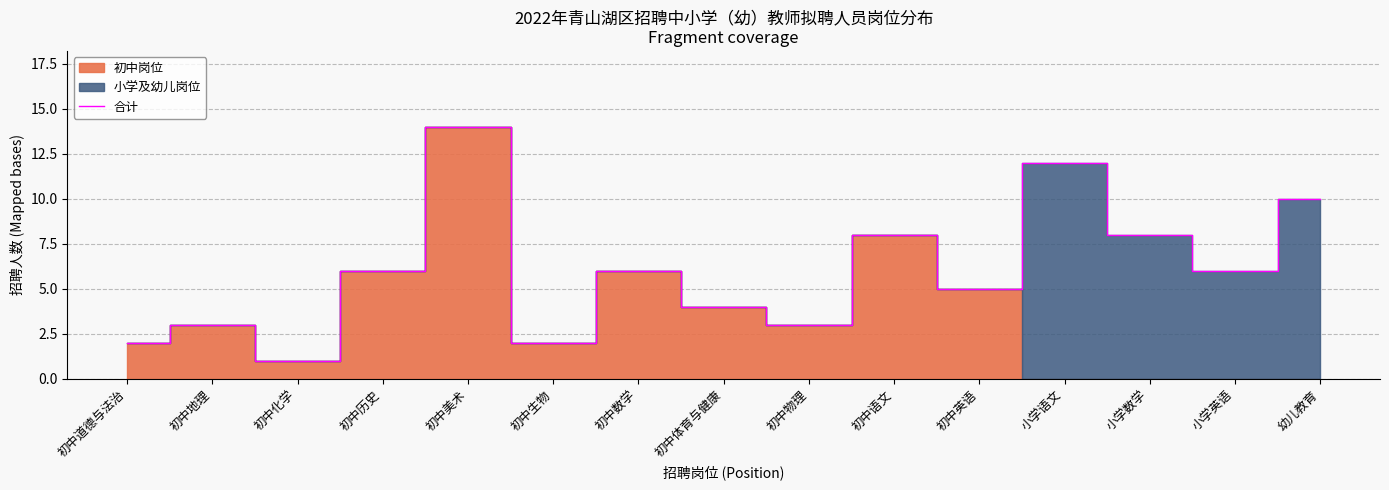

At which category does the data reach its first local peak?

初中地理